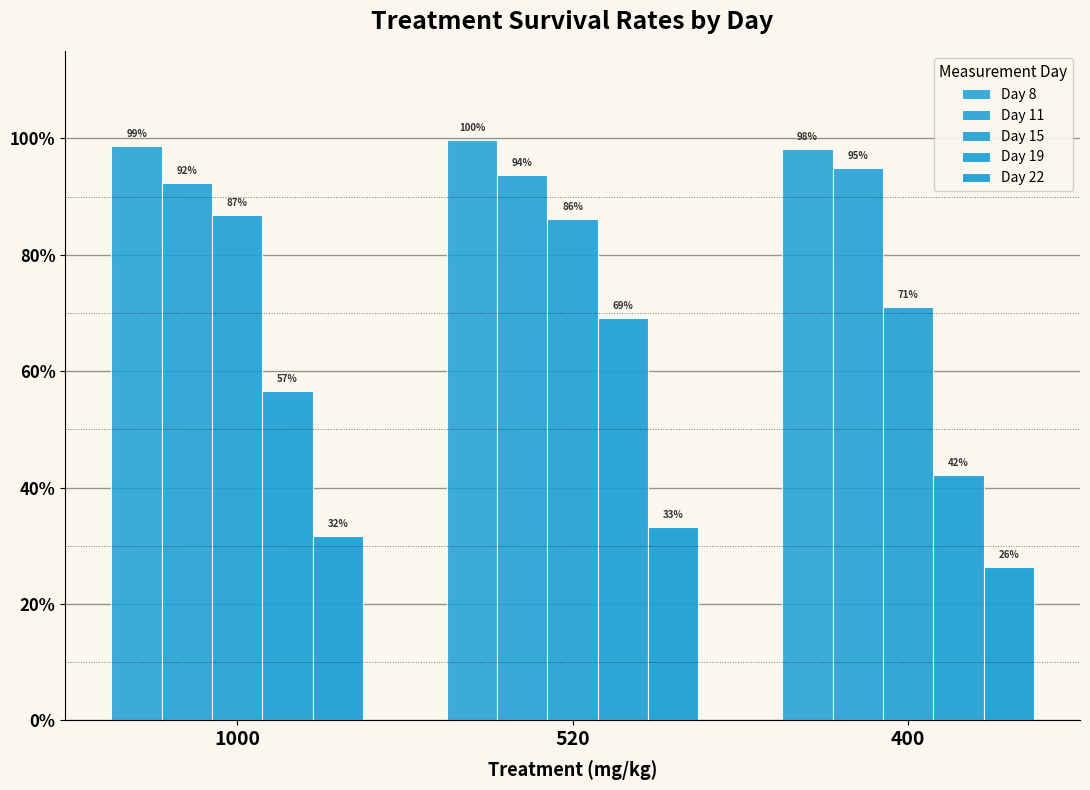

What is the value of the Day 8 bar at the 3rd from the left?

1.0